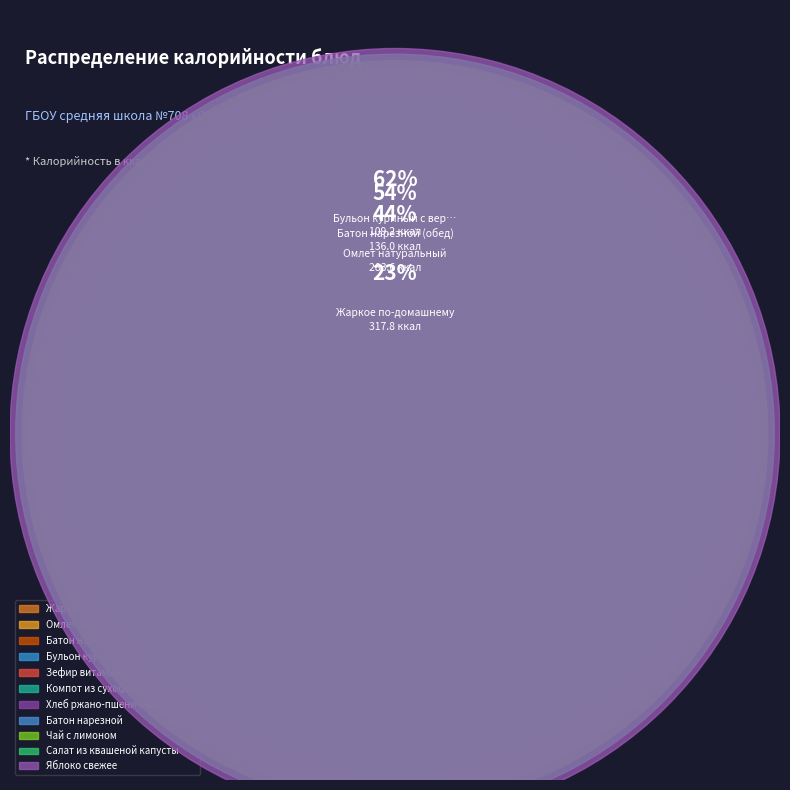

Does Батон нарезной (обед) represent more than half of the total?

No